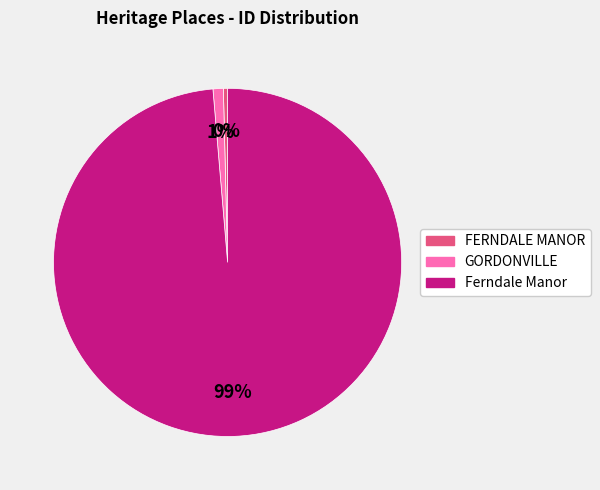

To the nearest percent, what is the average slice percentage?

33%